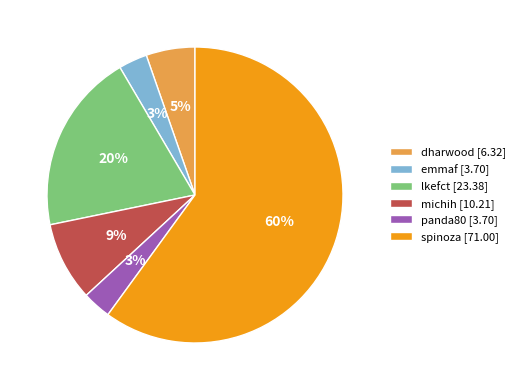

Approximately how many times larger is the value at emmaf compared to spinoza?

0.1